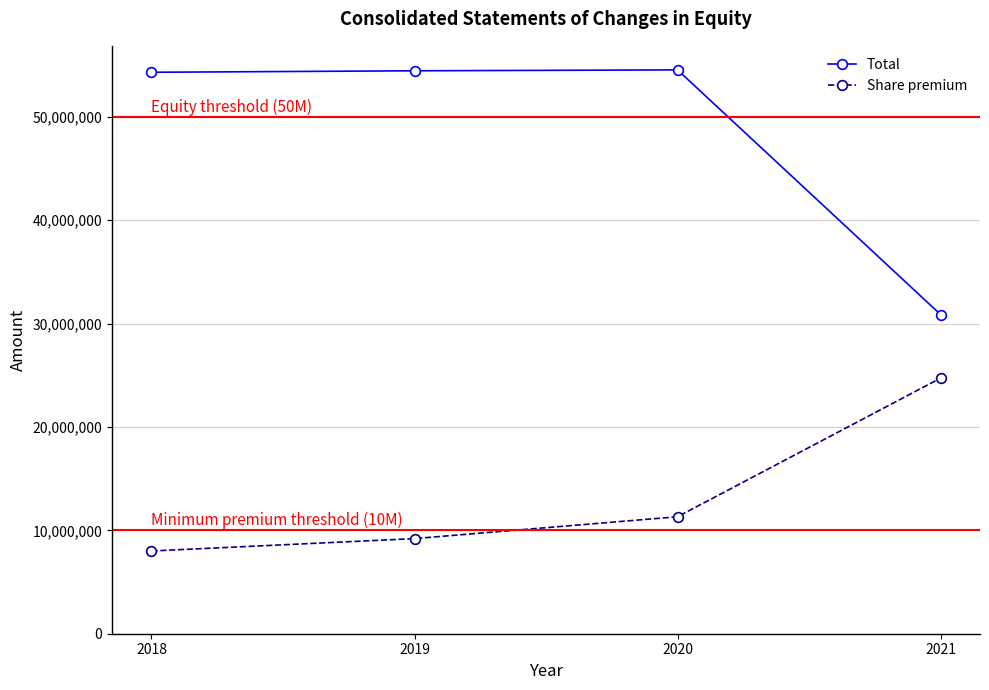

Which series changed the most between 2018 and 2021?

Total